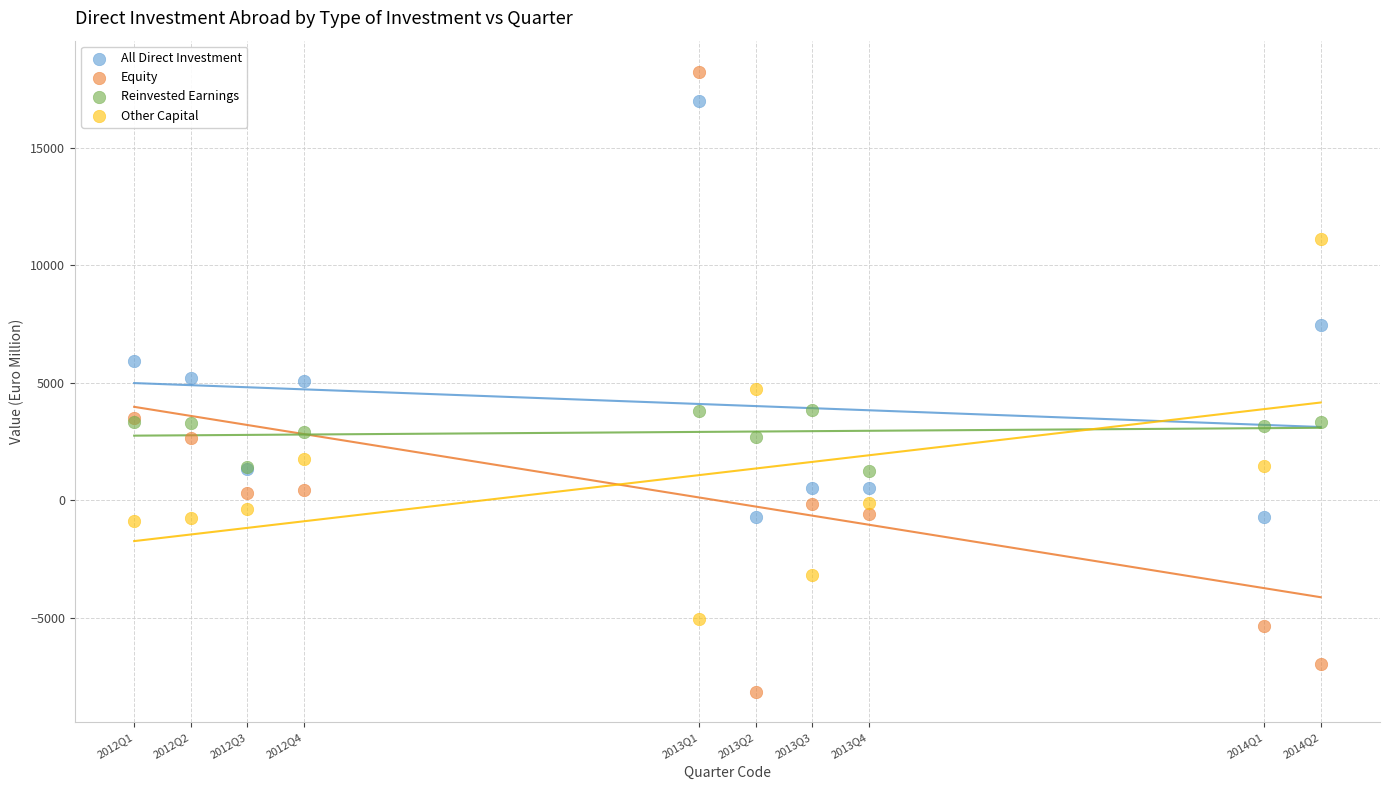

Which series has the largest Y range (max minus min)?

Equity